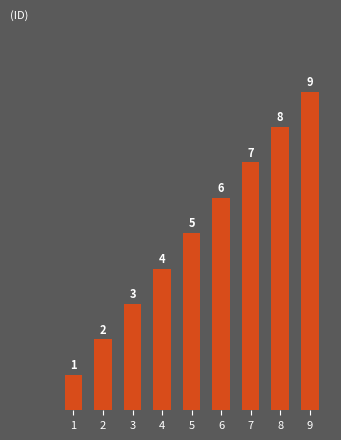

Reading left to right, list all the values displayed in this chart.

1=1	2=2	3=3	4=4	5=5	6=6	7=7	8=8	9=9